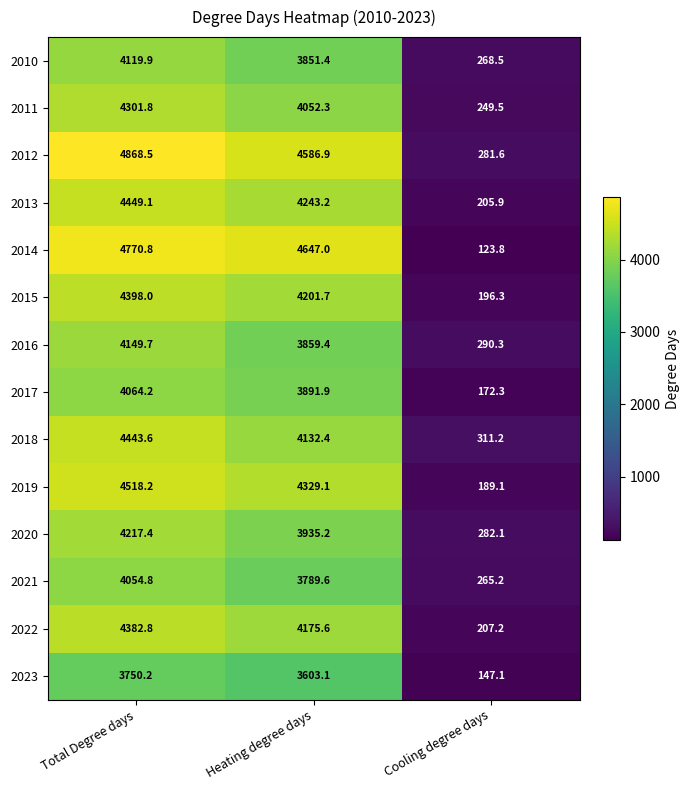

The 2019 series shows 189.1 at Cooling degree days. True or false?

True